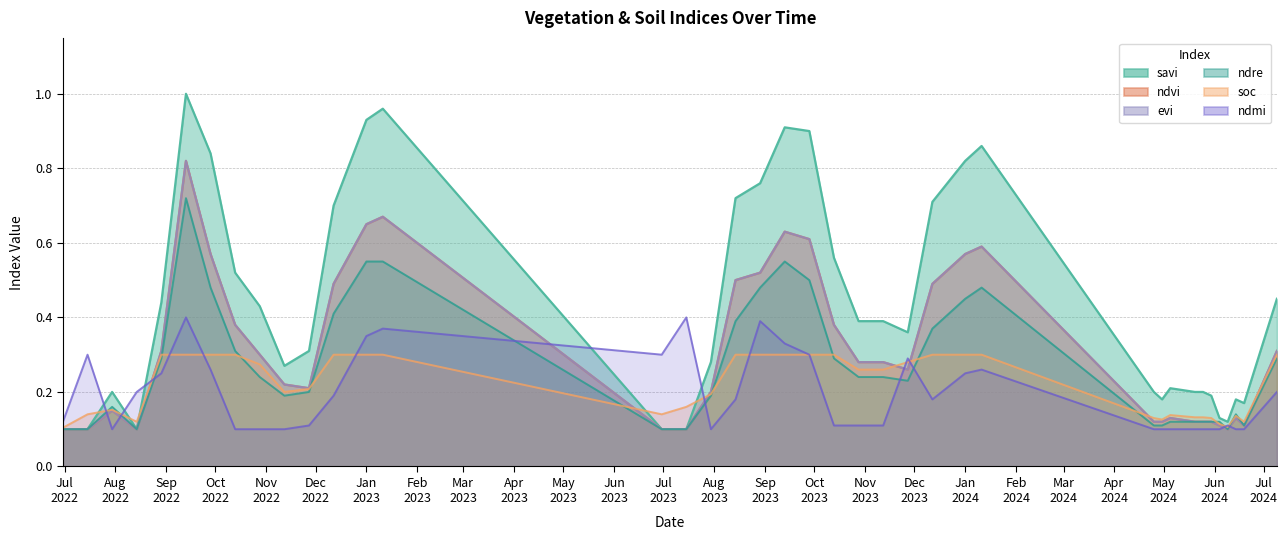

What value does the ndre series have at 28-09-2023?

0.5